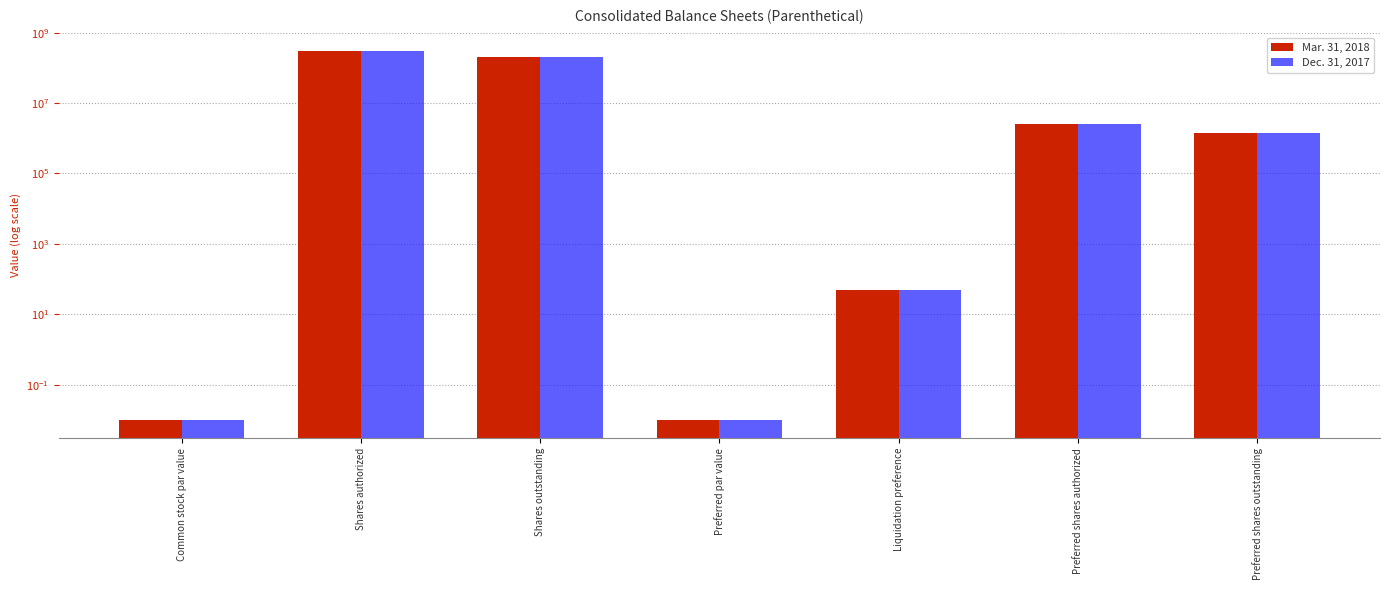

The Dec. 31, 2017 series shows 88.9 at Liquidation preference. True or false?

False